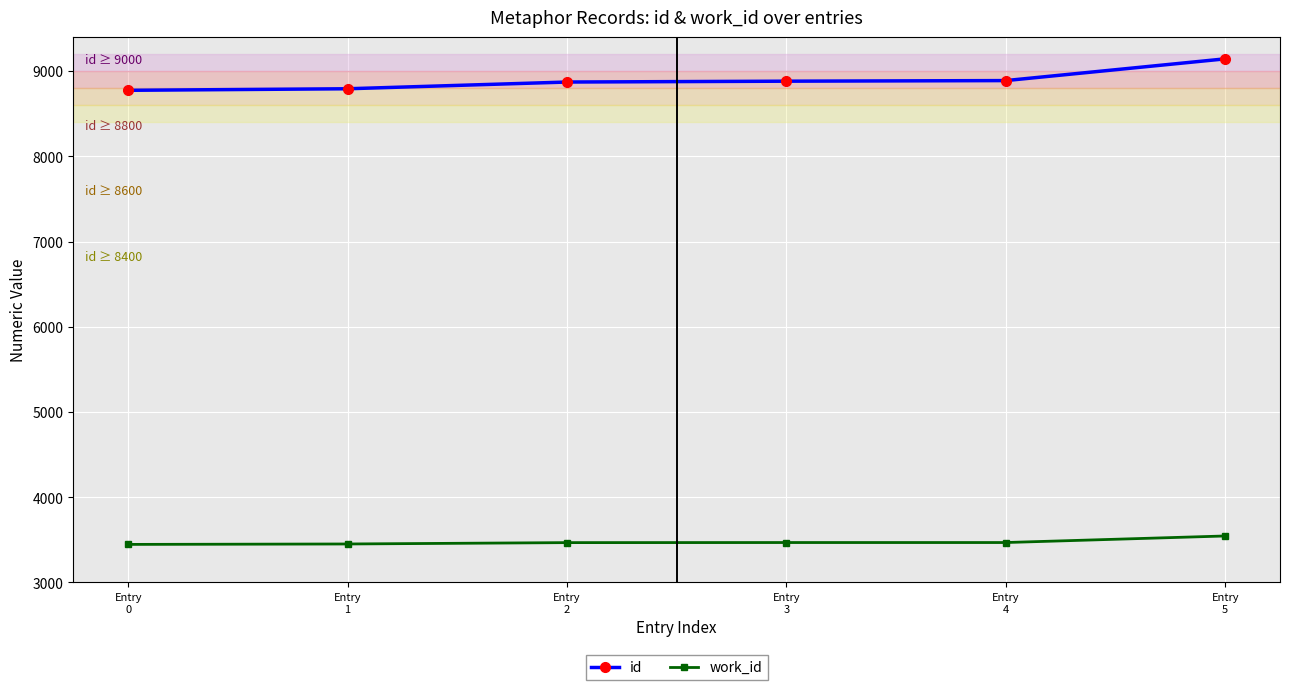

What is the sum of the id values at Entry
5 and Entry
4?

18035